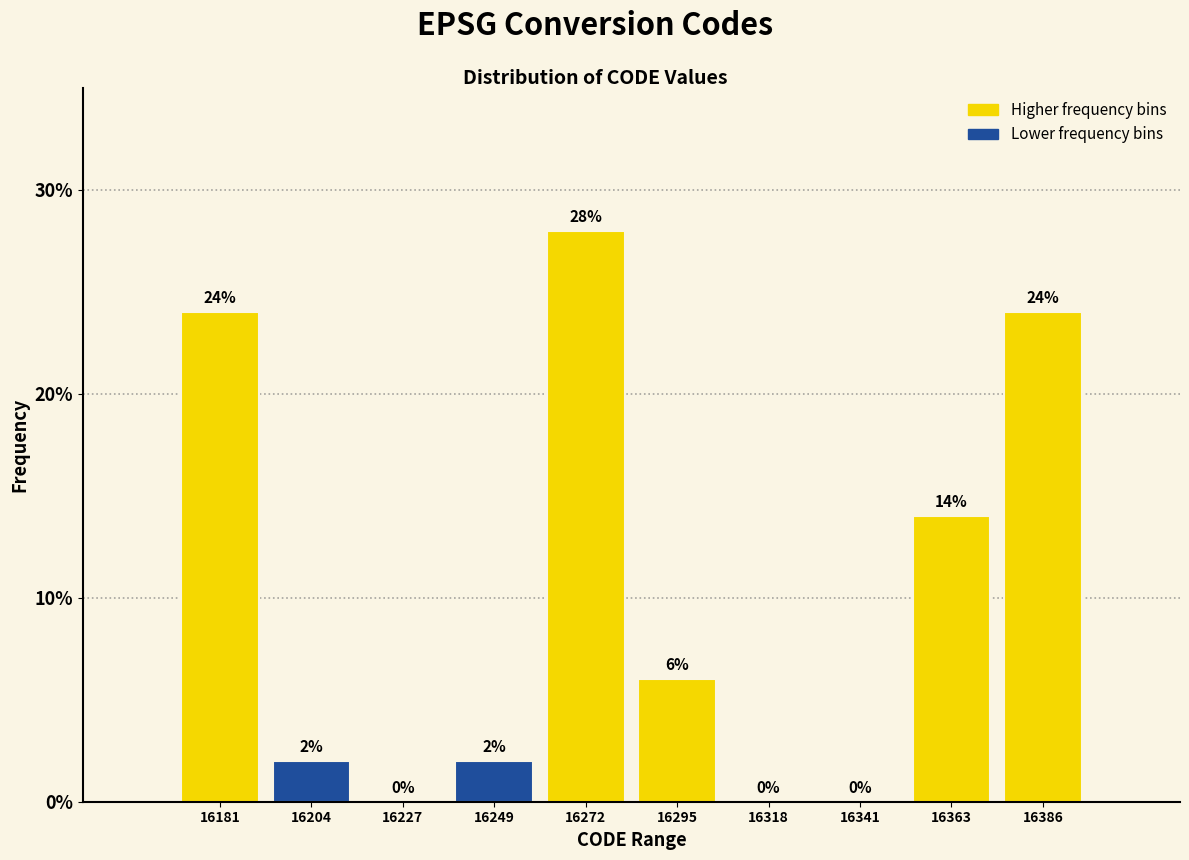

Over which range of the x-axis is the bar tallest?

16260 to 16285